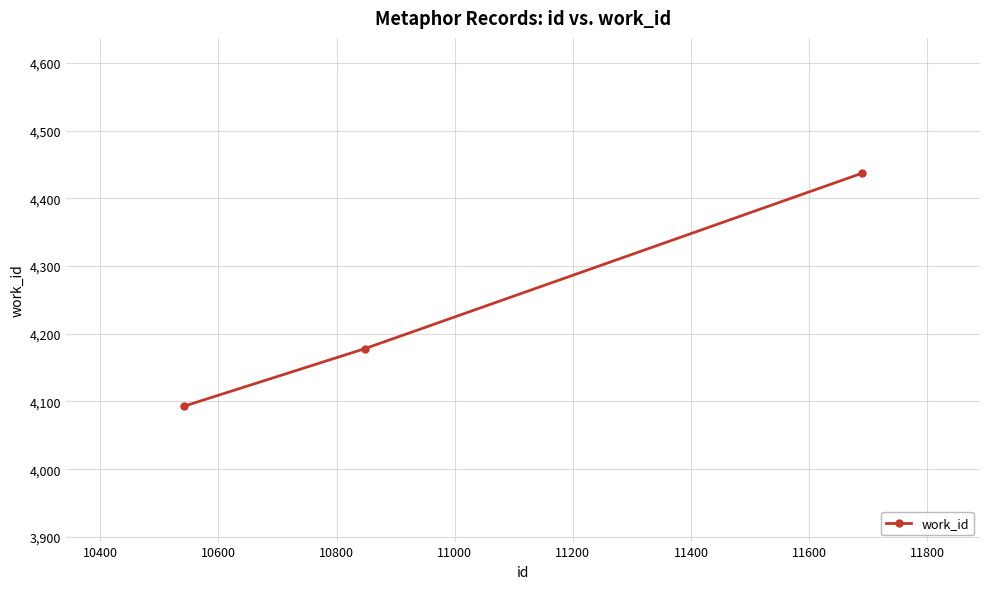

What is the smallest value displayed?

4093